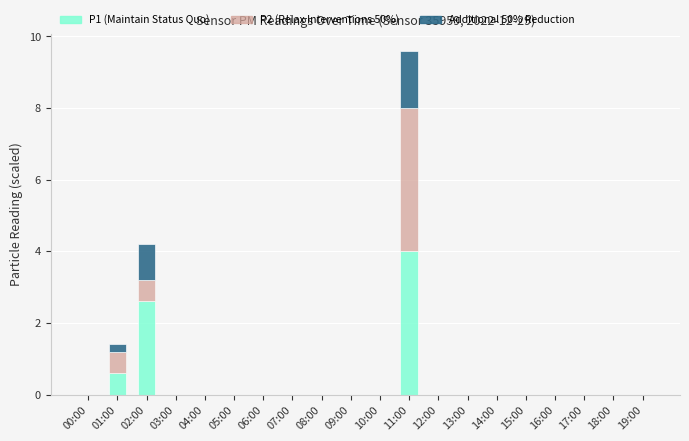

Count the number of categories in the chart.

20